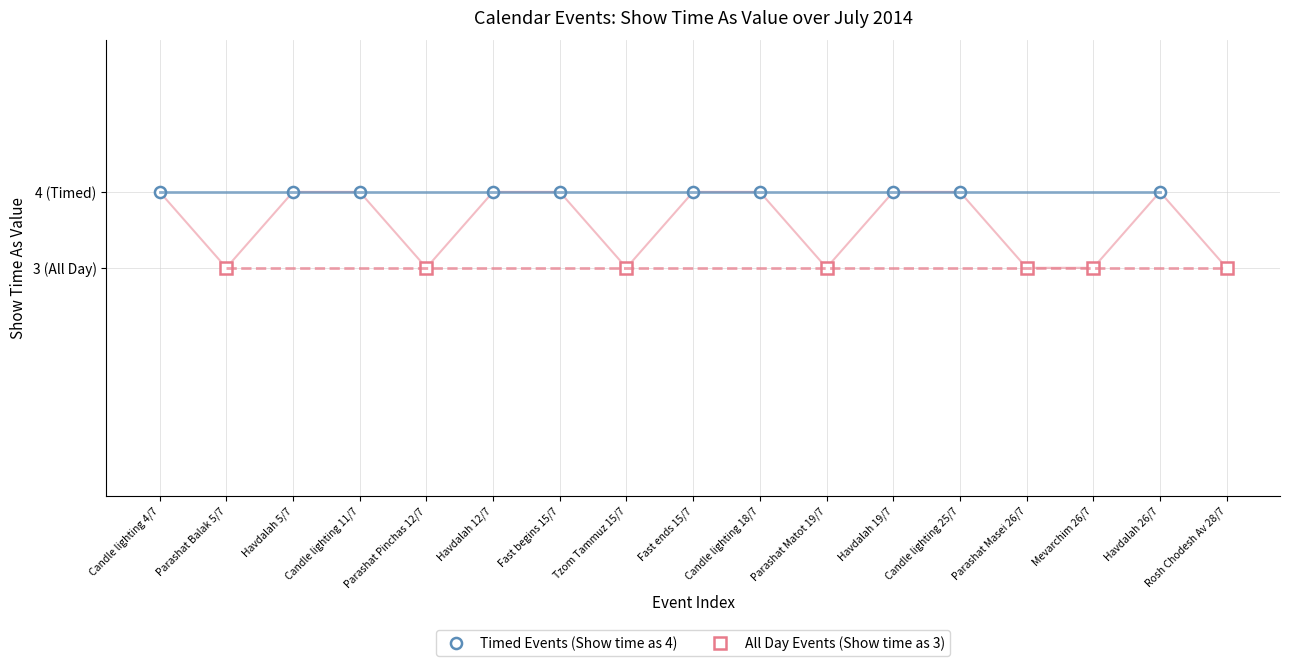

What is the value of the 12th point from the left?

4